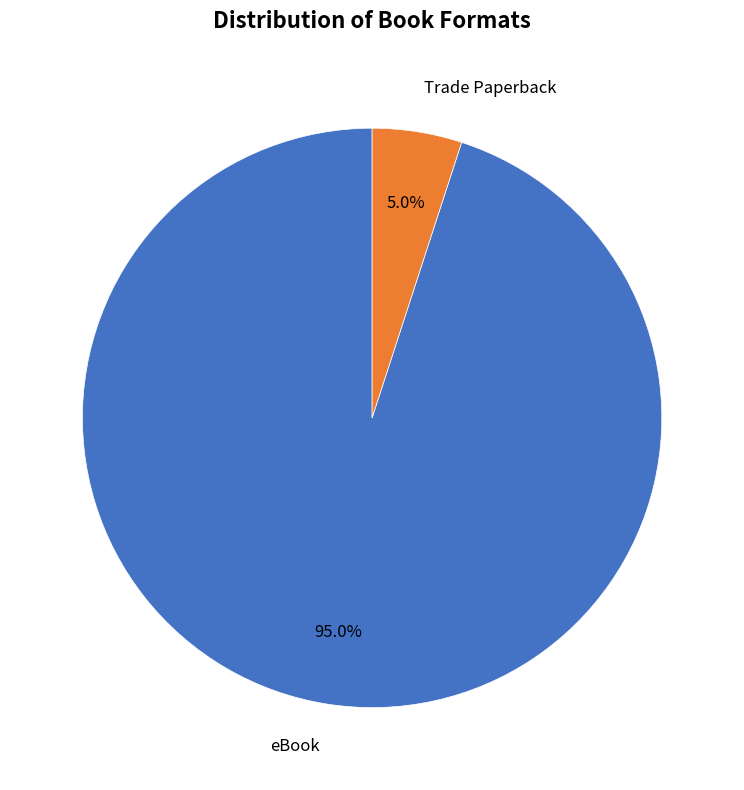

What is the ratio of the value at eBook to the value at Trade Paperback?

19.0